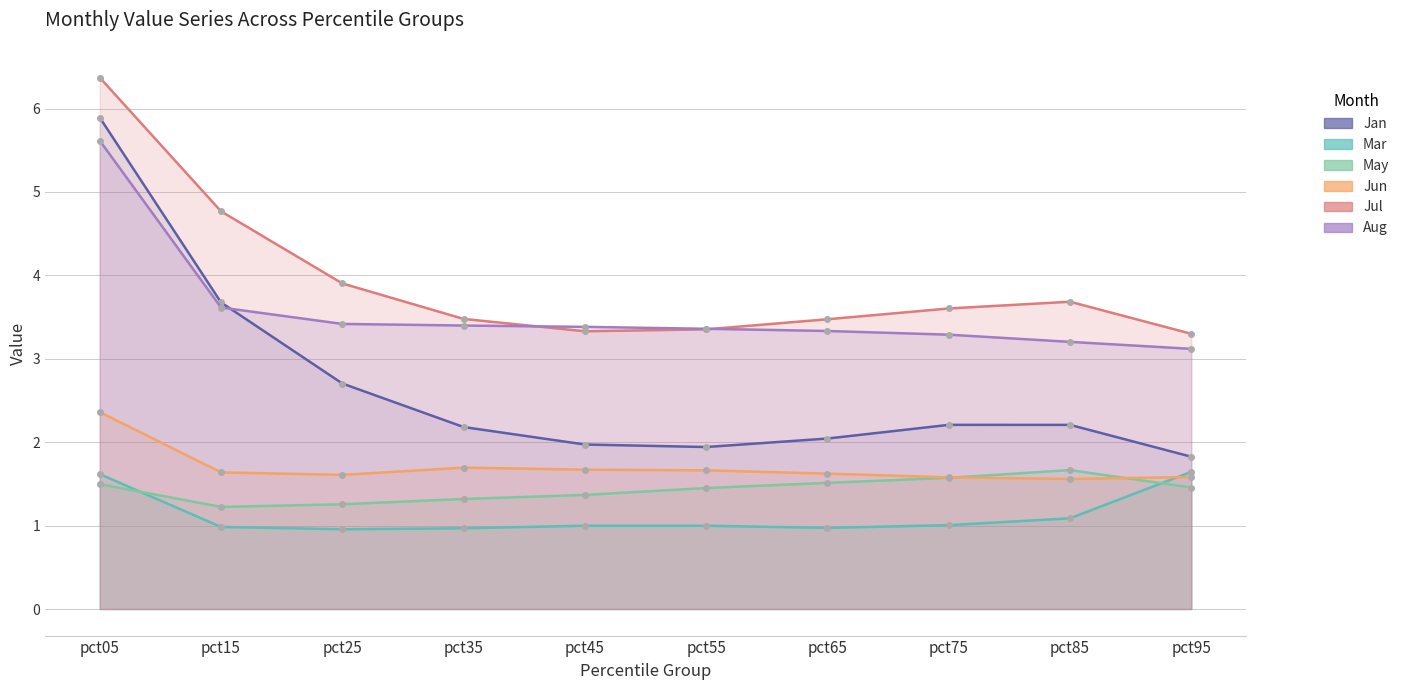

At which category is the sum across all series the highest?

pct05